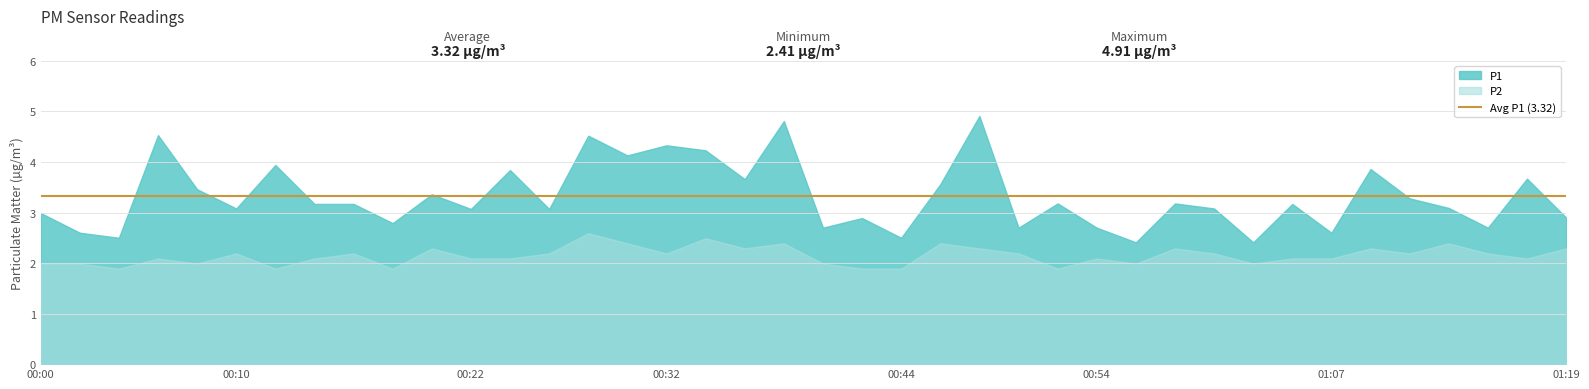

True or false: P1 and P2 cross at least once.

False